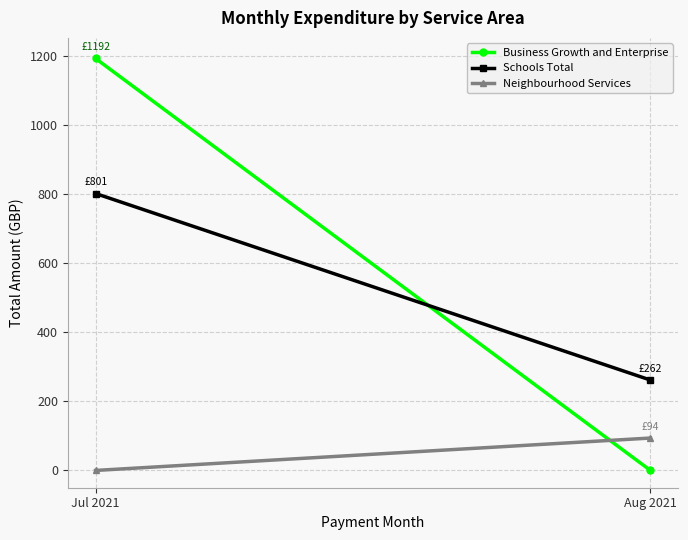

Which series has the largest total across all categories?

Business Growth and Enterprise